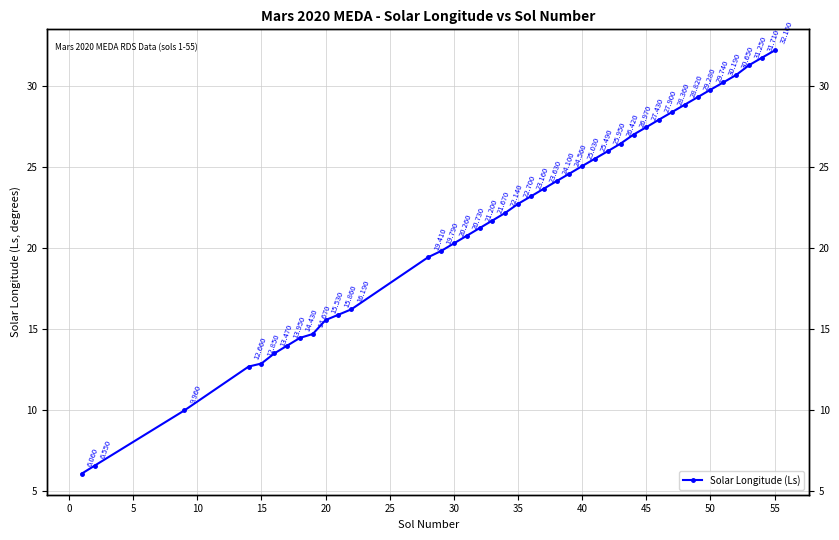

What is the sum of all values?

872.9